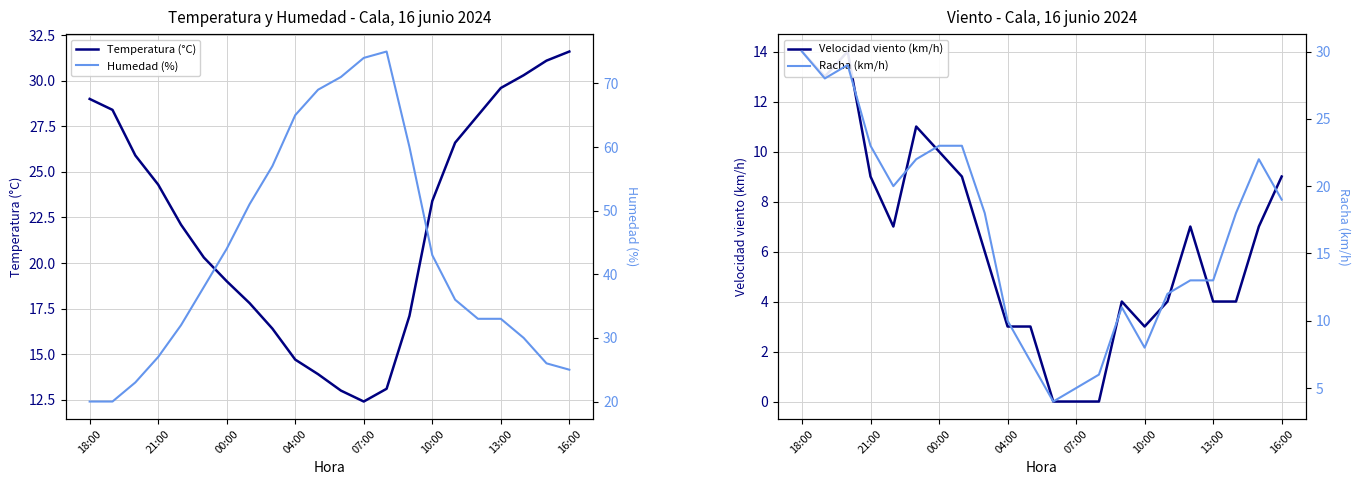

What is the sum of all Temperatura (°C) values?

488.1